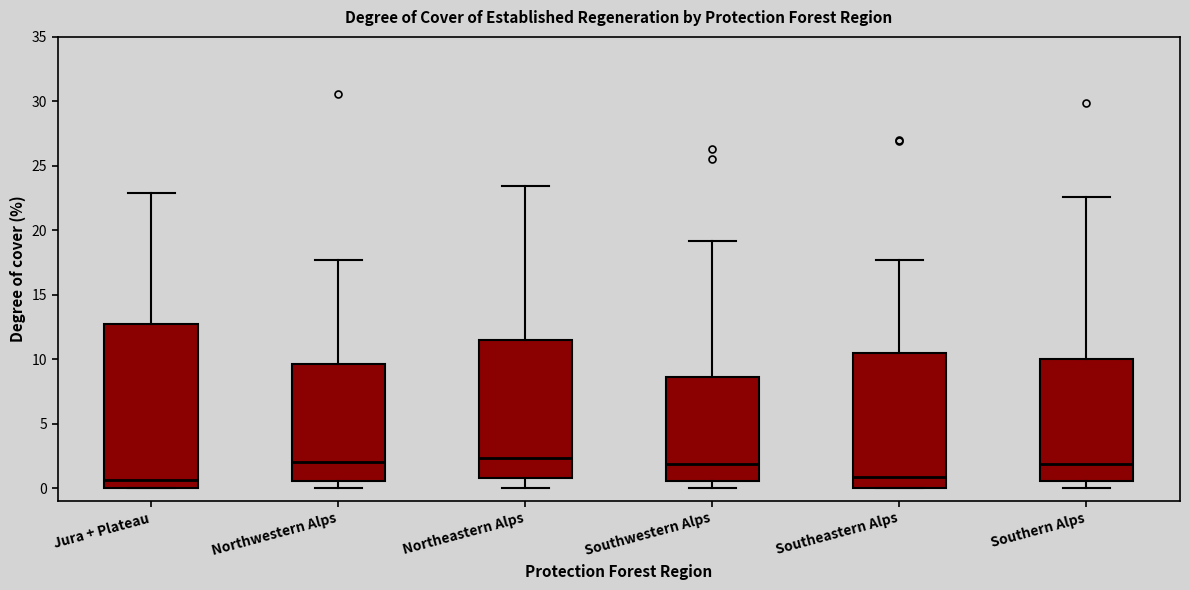

Where does the lower whisker of the box for Southwestern Alps end on the y-axis? The values are not printed on the chart, so give them approximately, as read against the axis.

0.0